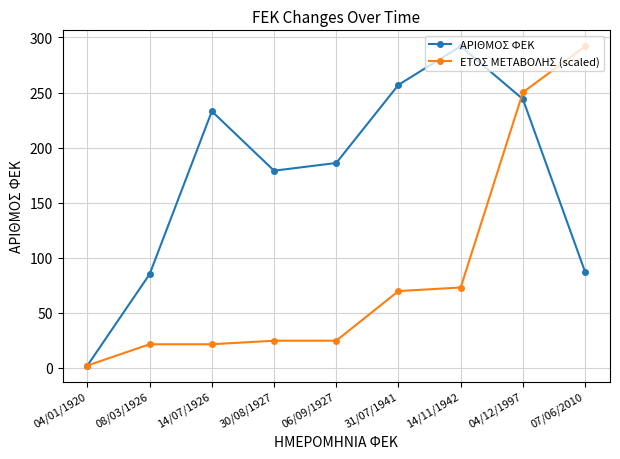

What are all the series names shown in the legend?

ΑΡΙΘΜΟΣ ΦΕΚ, ΕΤΟΣ ΜΕΤΑΒΟΛΗΣ (scaled)